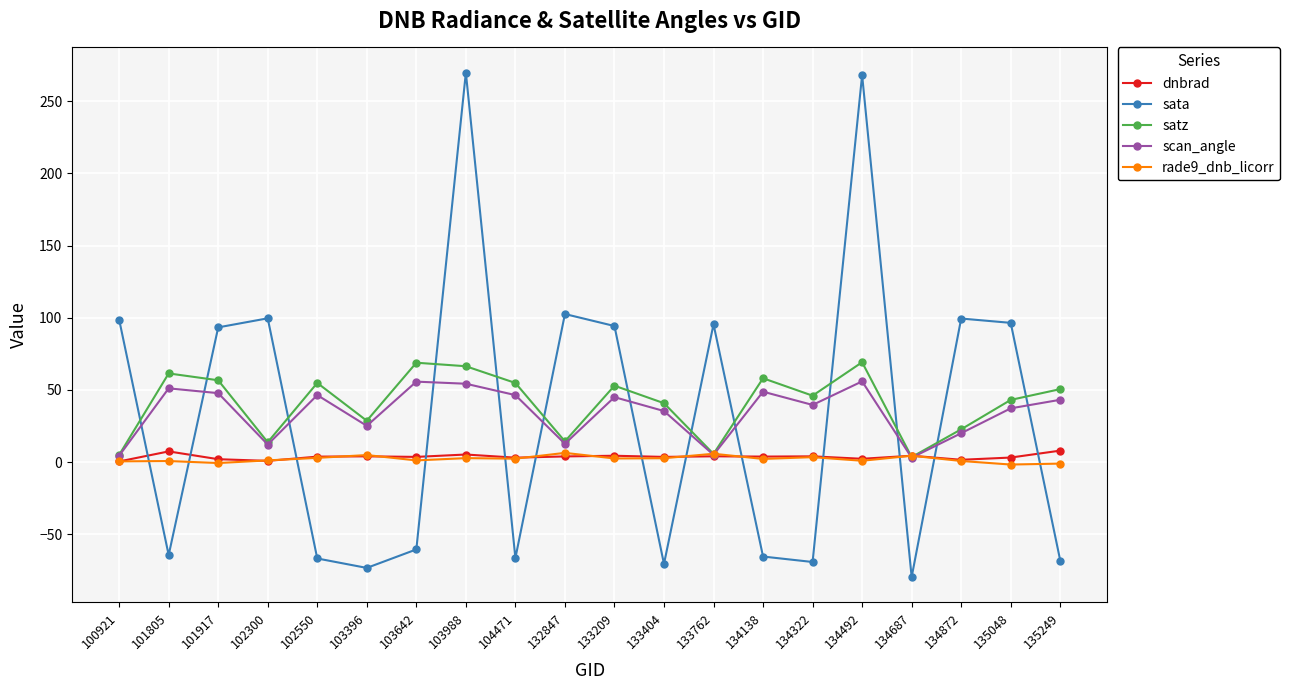

Is this an area chart (filled region under the line)?

No